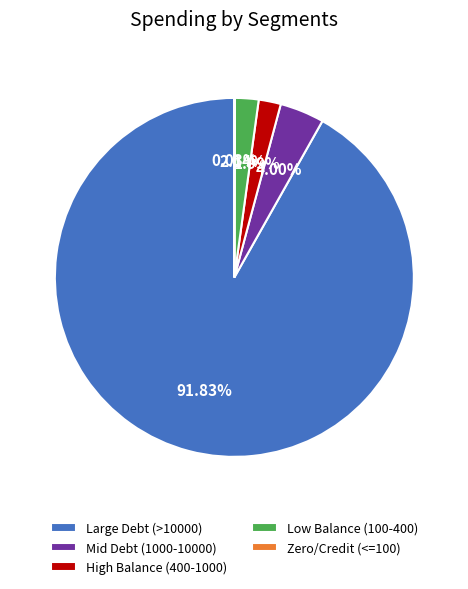

Do Large Debt (>10000) and Mid Debt (1000-10000) together represent more than half of the pie?

Yes